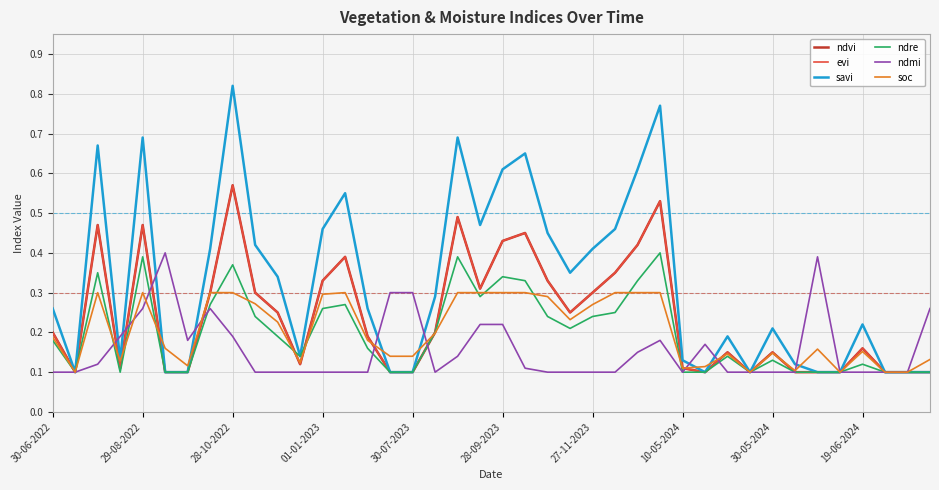

At how many categories does at least one series exceed 0?

40